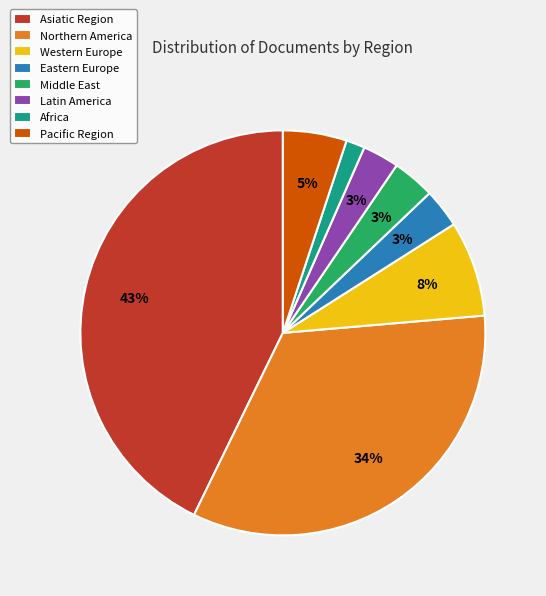

Which has a higher value, Eastern Europe or Northern America?

Northern America